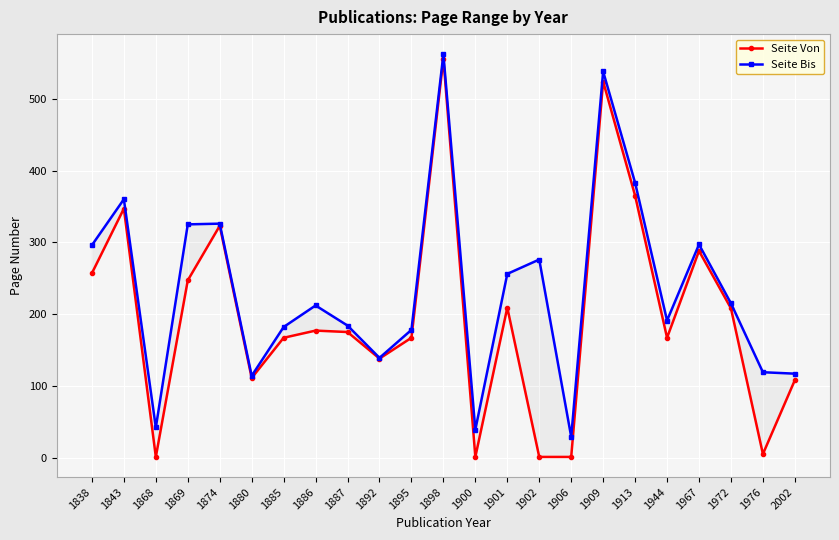

What is the average value of the Seite Bis series?

234